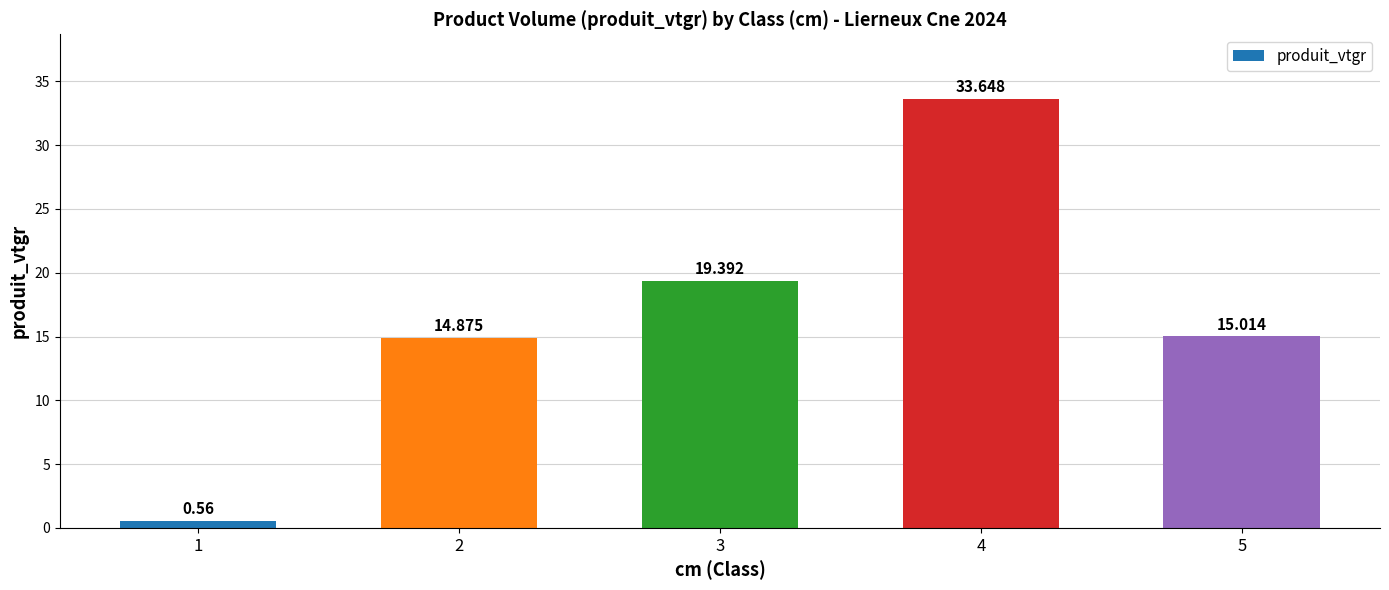

Which has a higher value, 4 or 2?

4